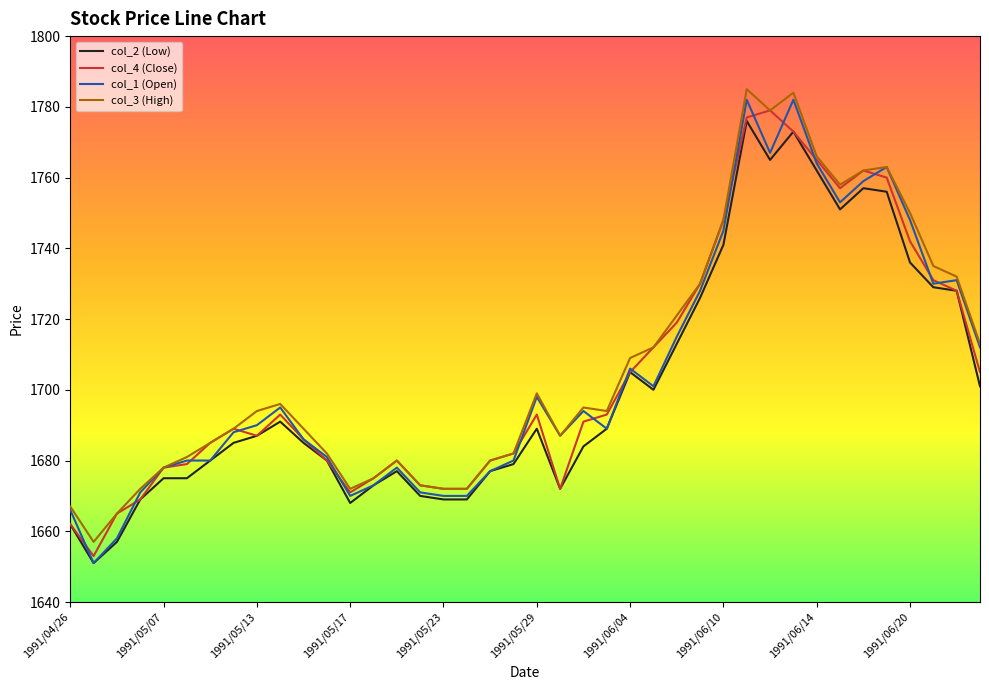

What is the maximum value shown in the chart?

1785